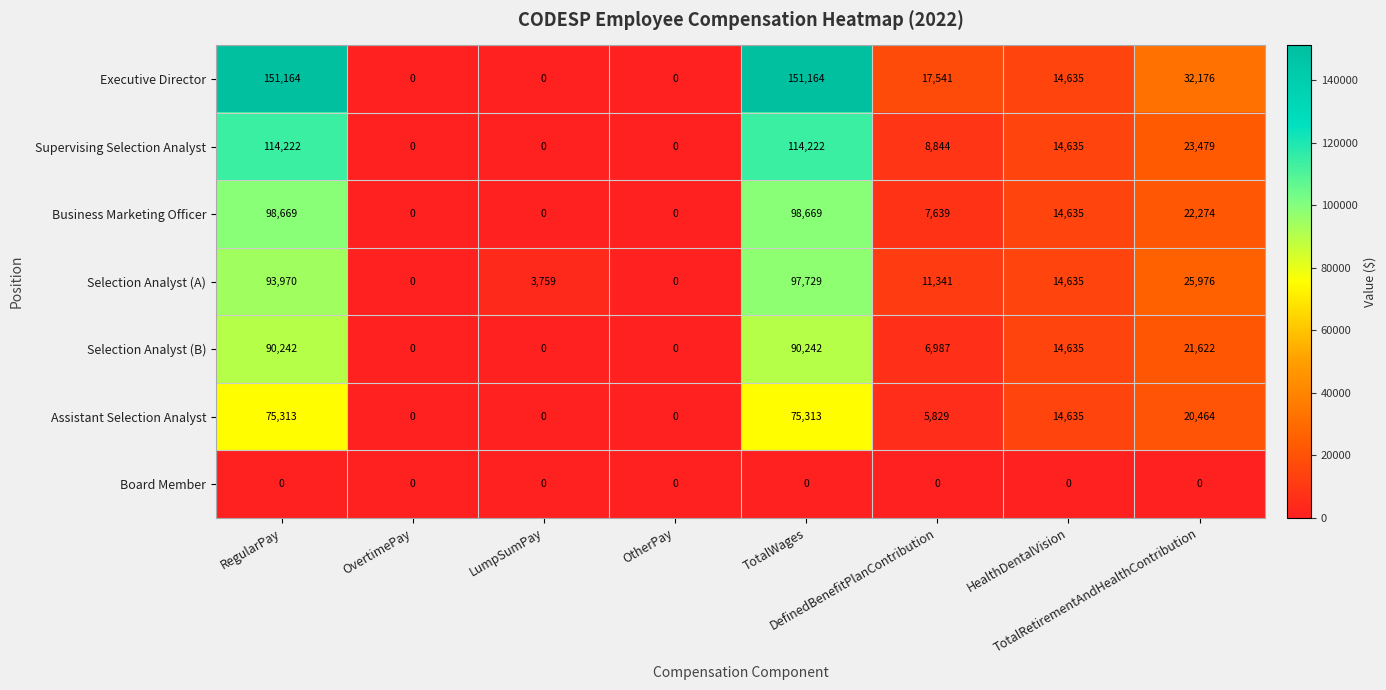

What is the difference between the highest and lowest values at TotalRetirementAndHealthContribution?

32176